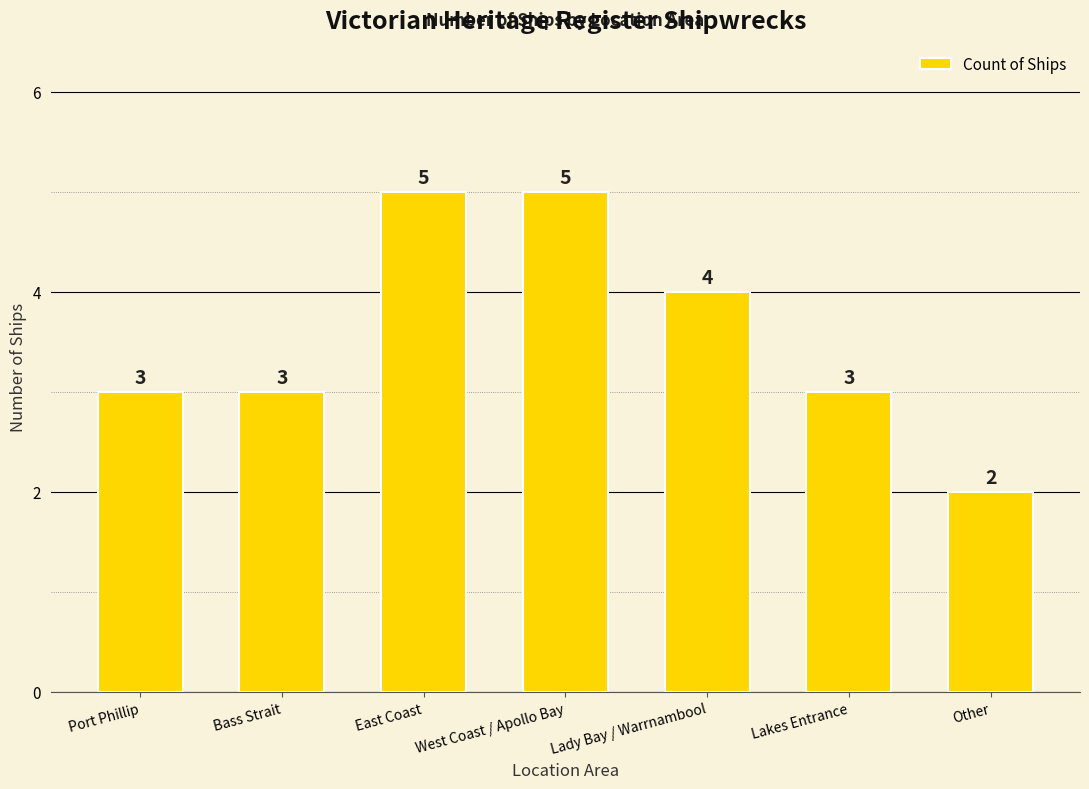

How many categories are shown in the chart?

7